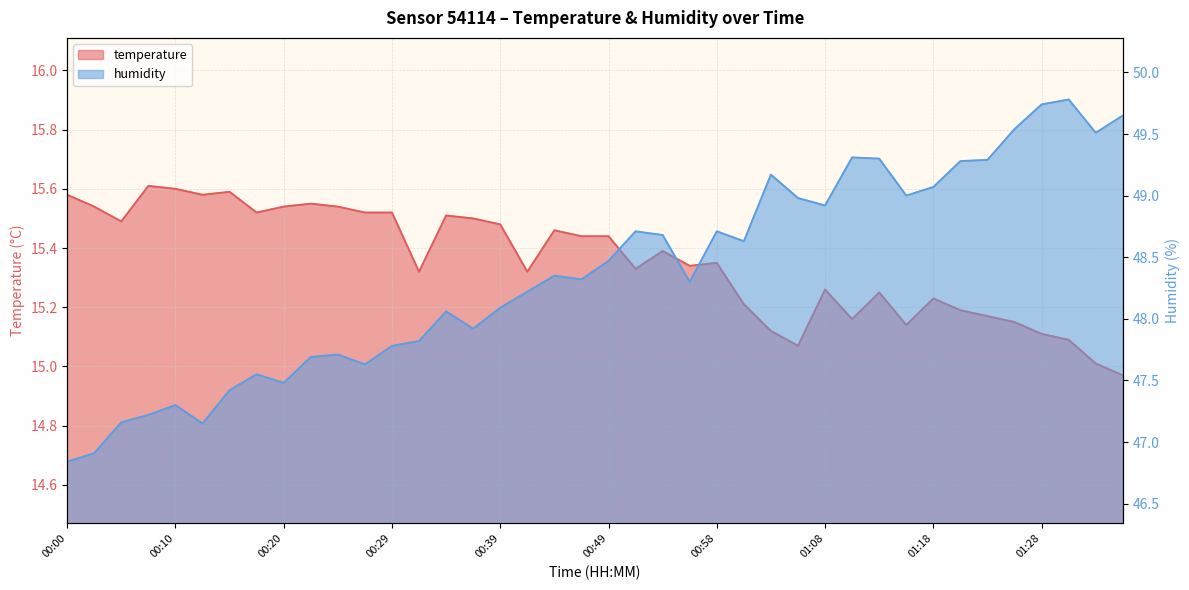

What position from the left is 01:33?

39